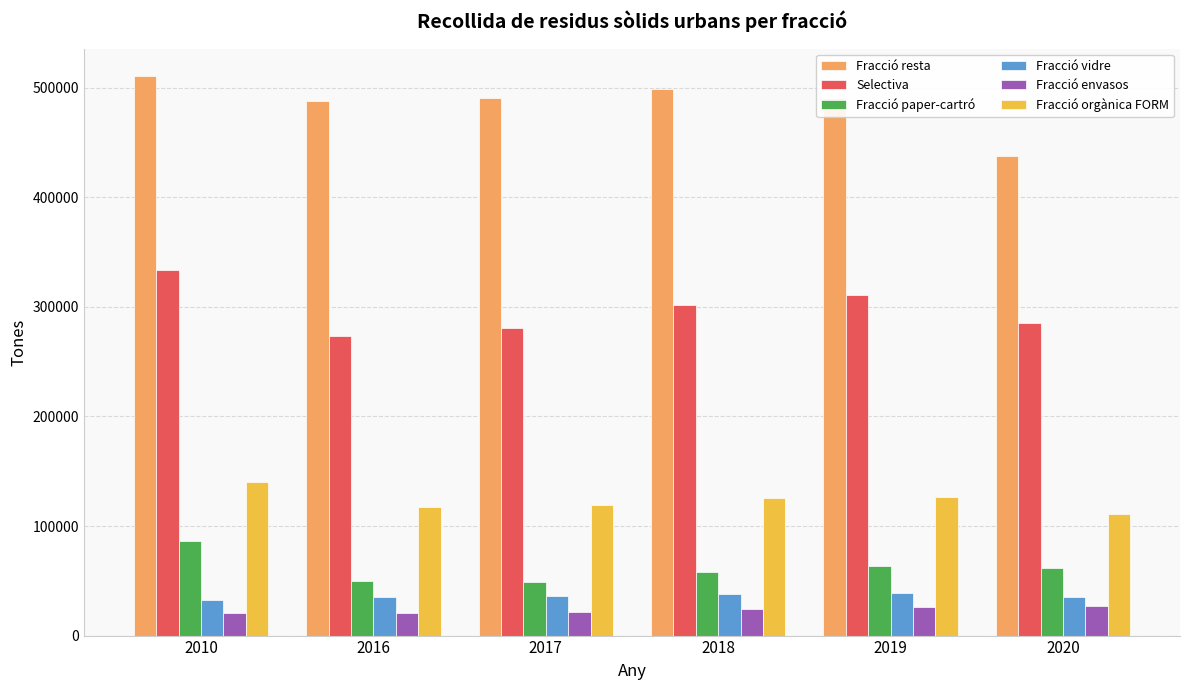

Is the value of Fracció paper-cartró at 2019 greater than the value of Fracció envasos at 2018?

Yes